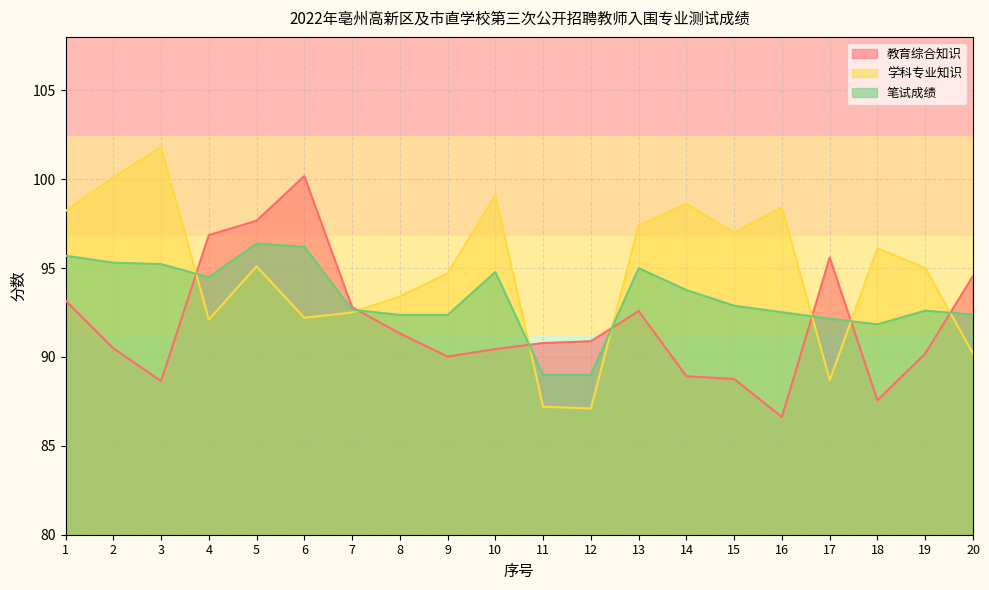

What is the value of the 笔试成绩 point at the 6th from the left?

96.2